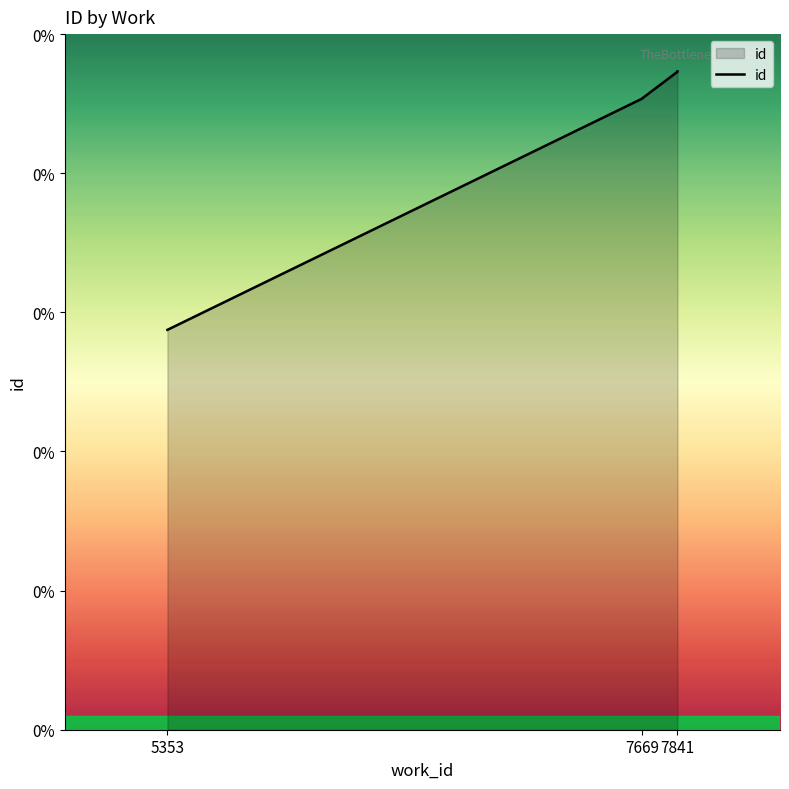

How many values exceed 22690?

2